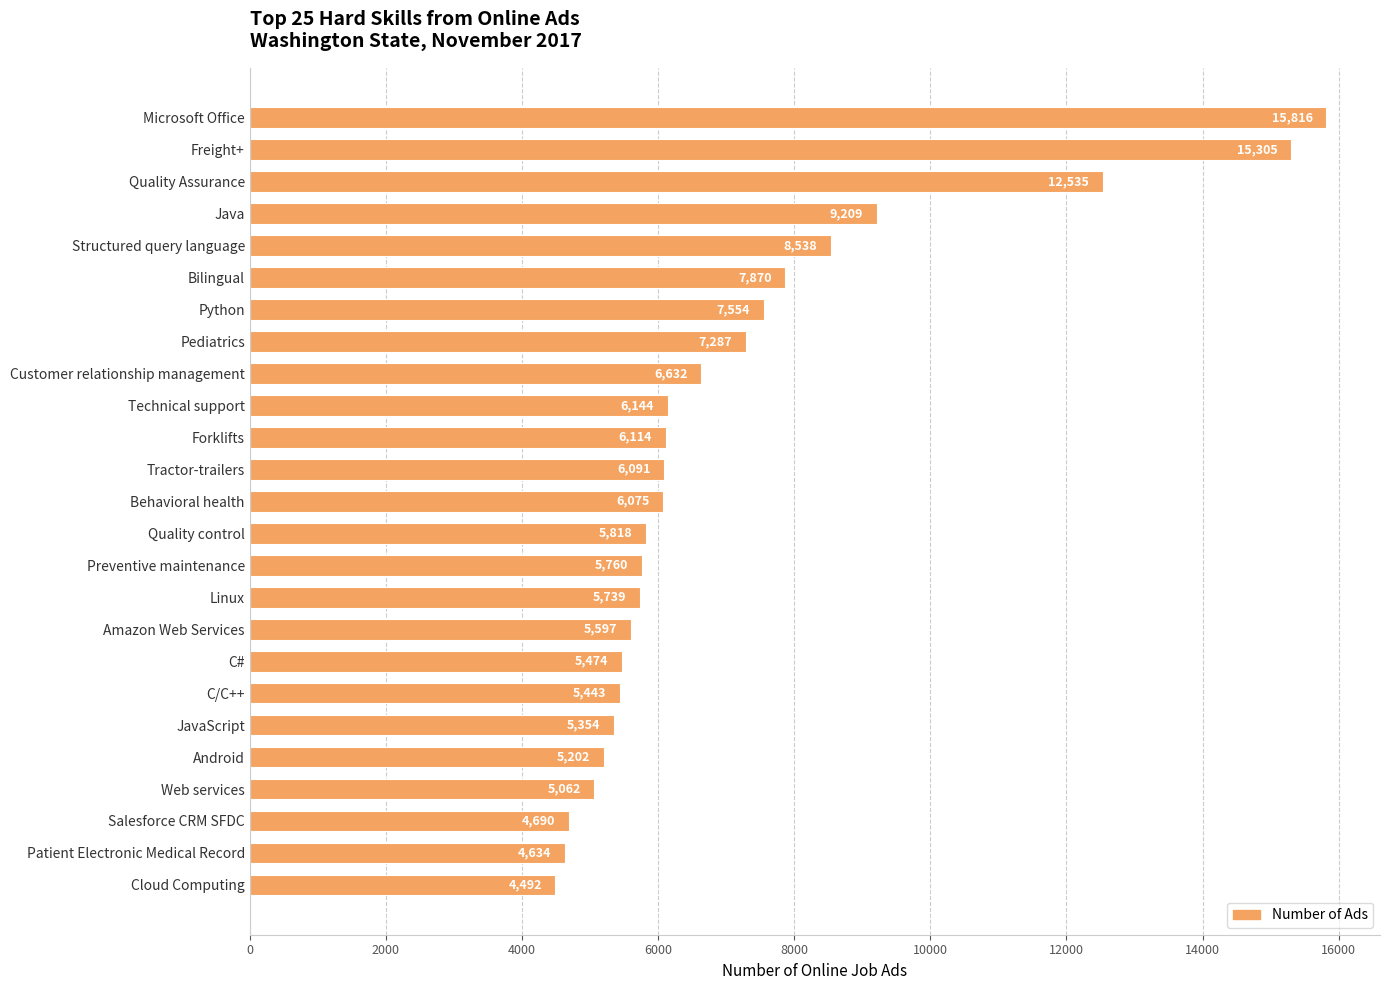

What is the sum of the values at Cloud Computing and Android?

9694